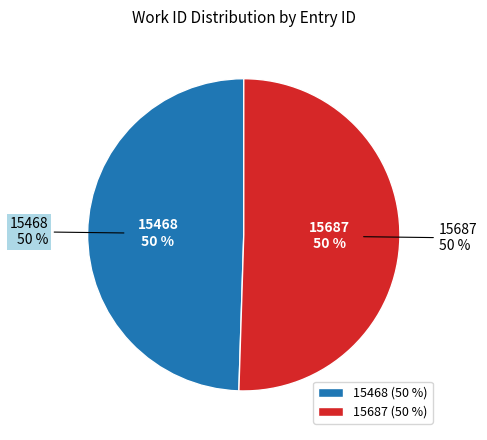

Approximately how many times larger is the value at 15468 compared to 15687?

1.0